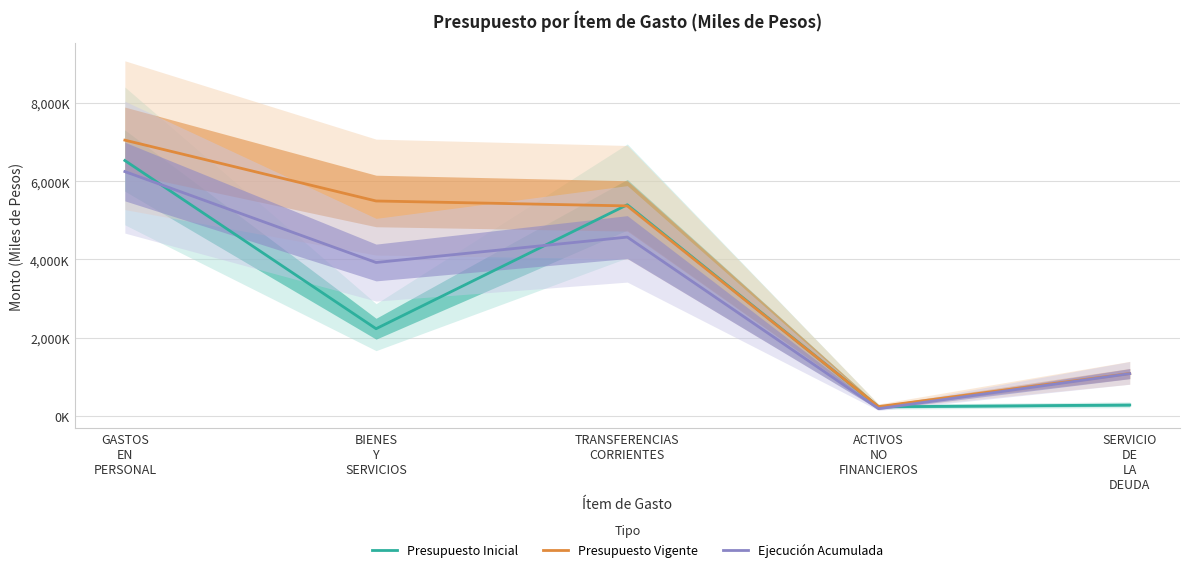

The value of Presupuesto Vigente at TRANSFERENCIAS
CORRIENTES is 2376097. True or false?

False